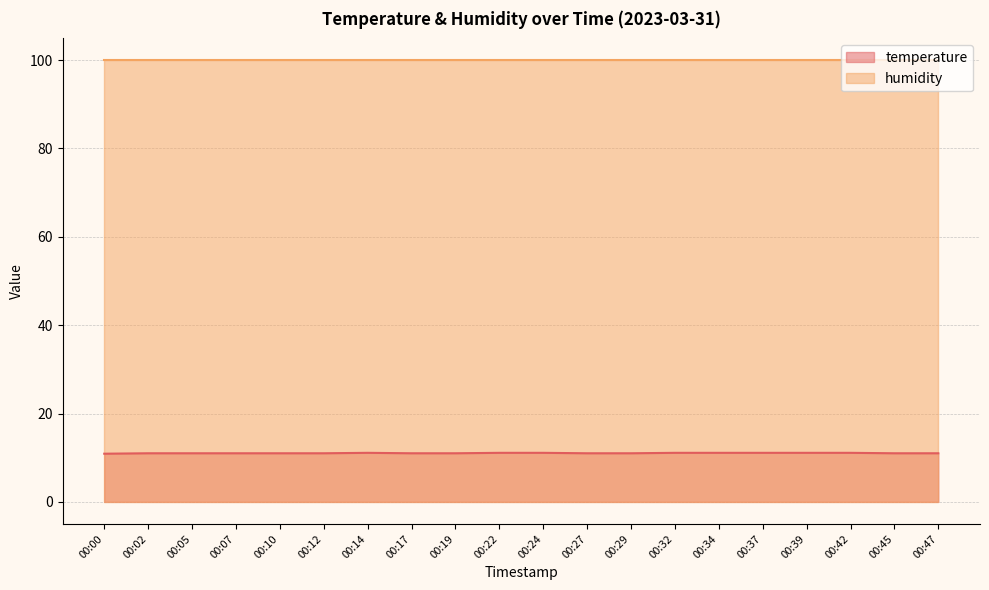

True or false: the data shows 11.0 at 00:47.

True